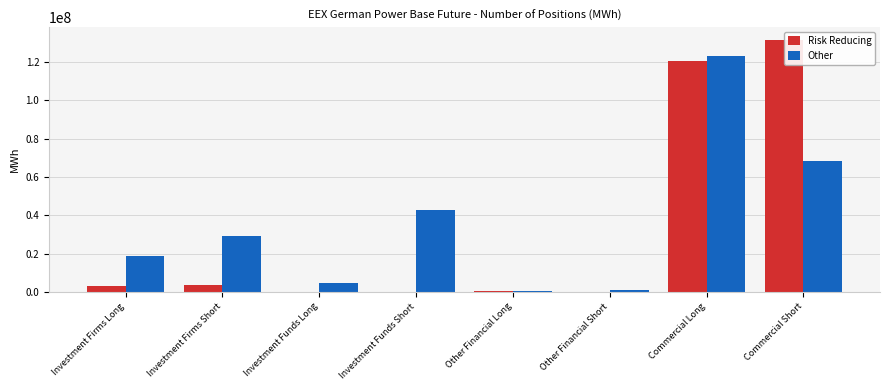

At which label is Other closest to 61820043?

Commercial Short